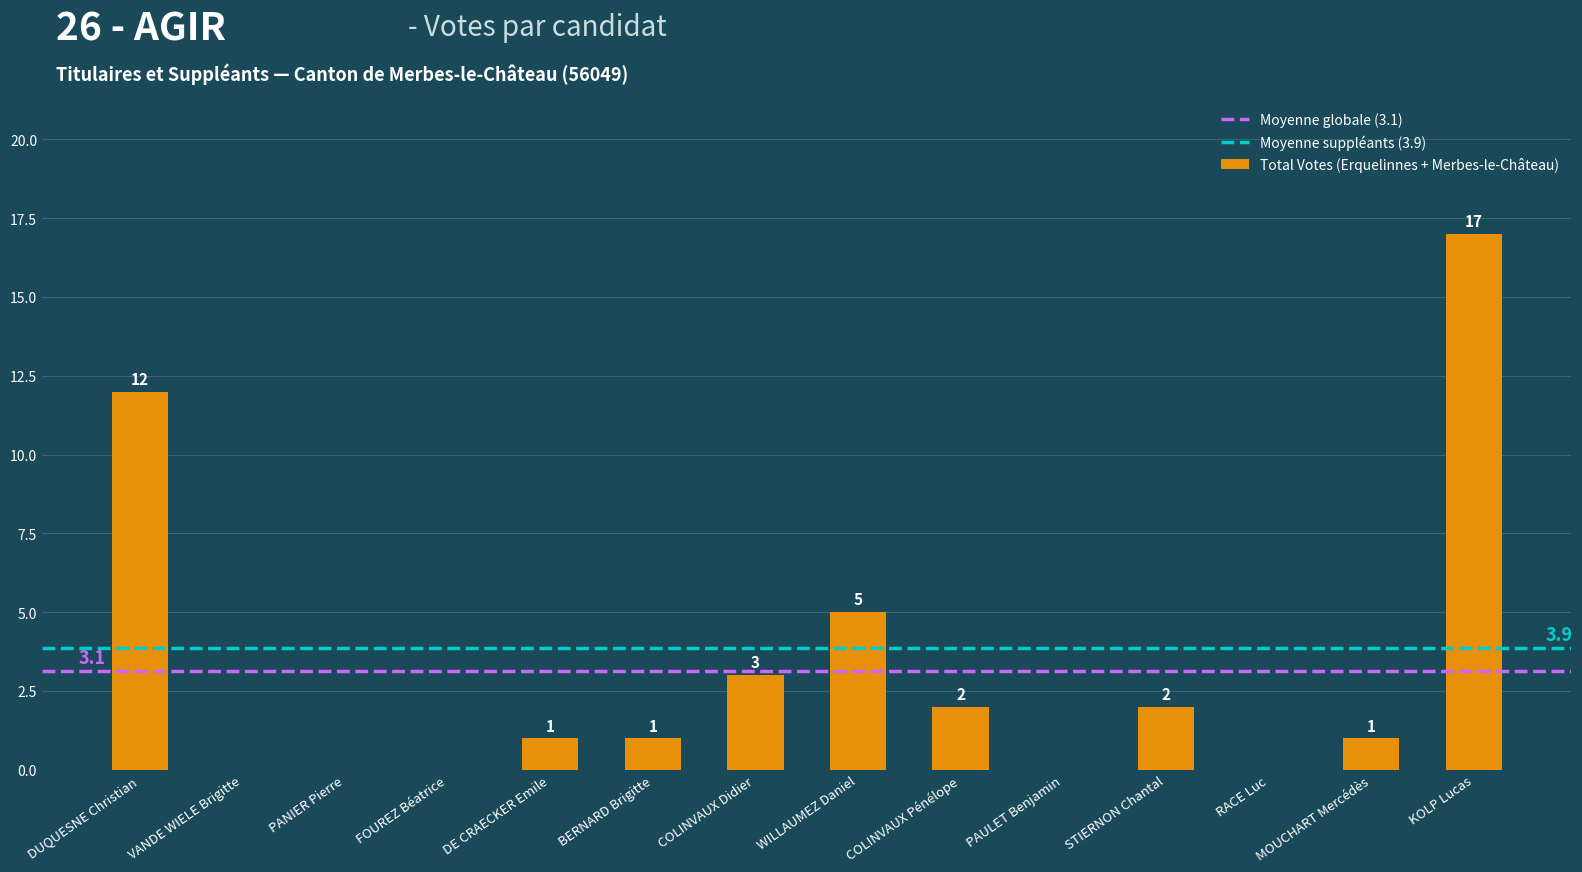

The value at FOUREZ Béatrice is -6. True or false?

False